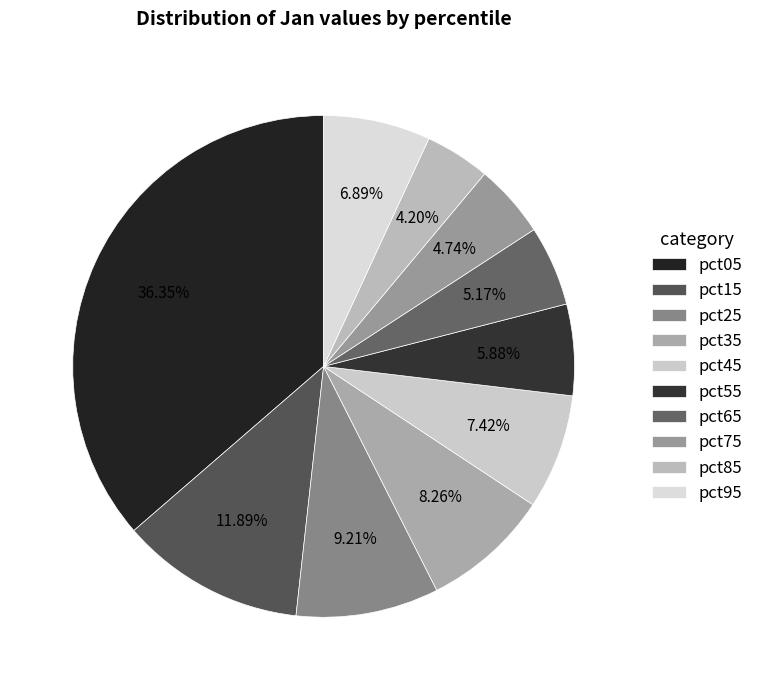

What percentage is the pct85 slice, to the nearest percent?

4%